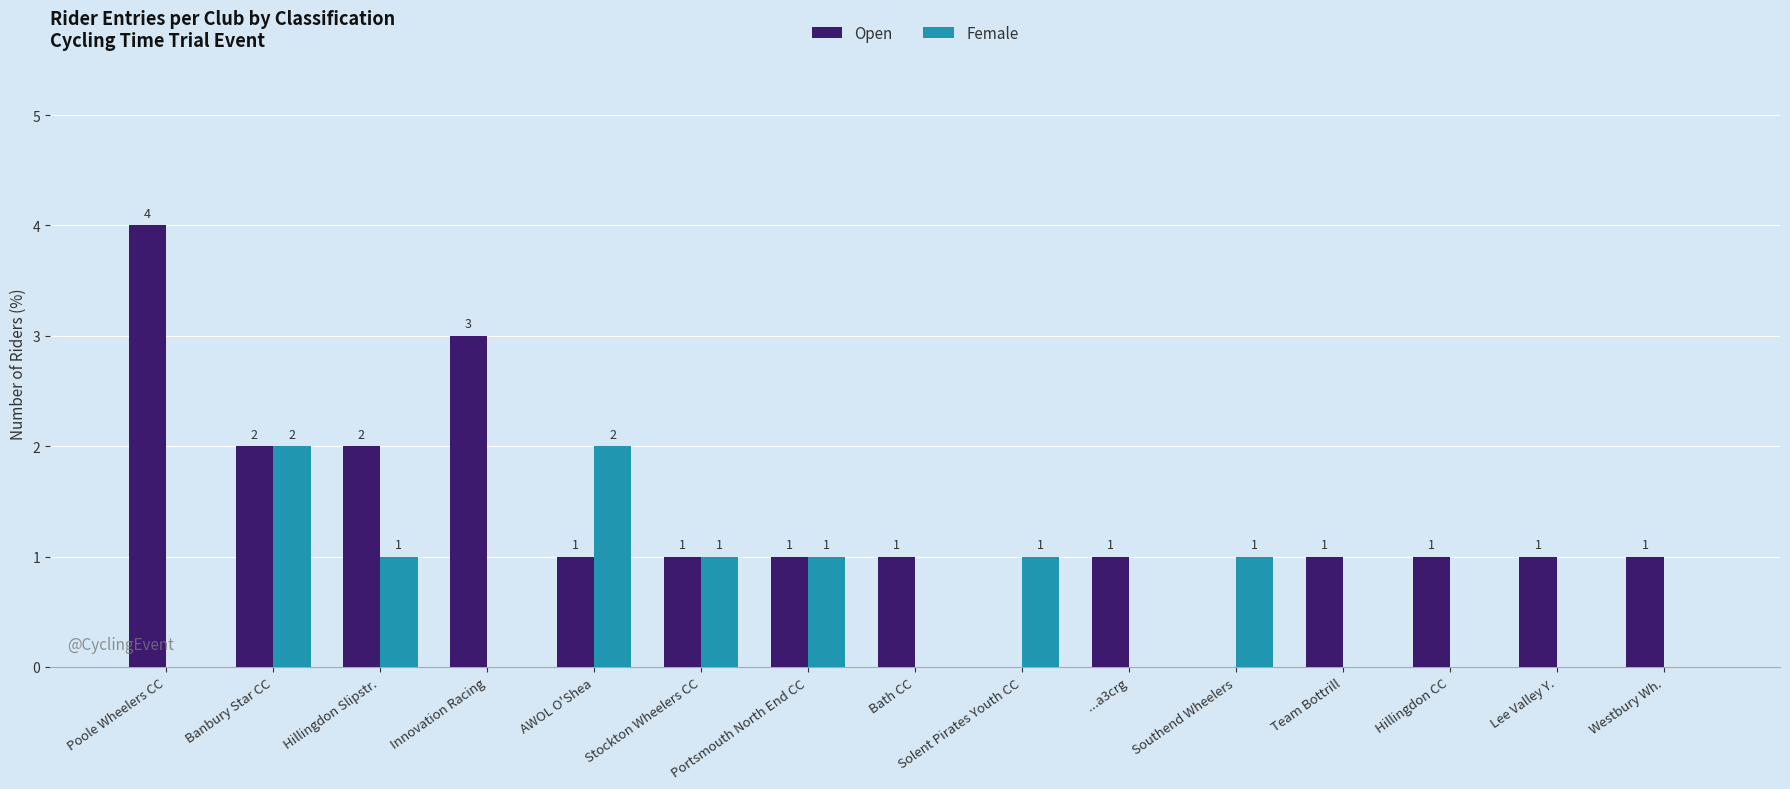

True or false: Open has a value of 0 at Westbury Wh..

False